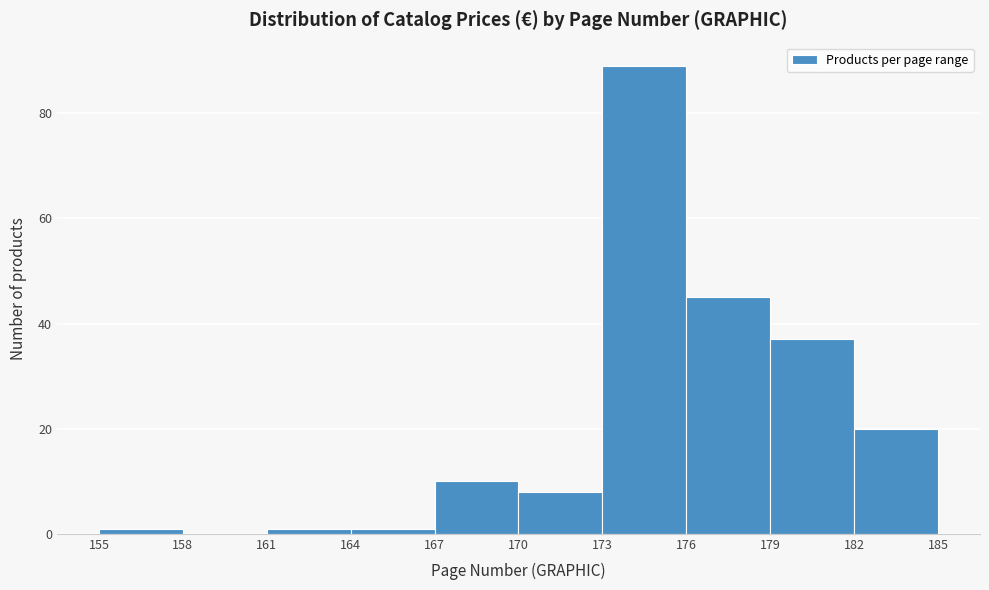

Which range on the x-axis has the tallest bar?

173 to 176